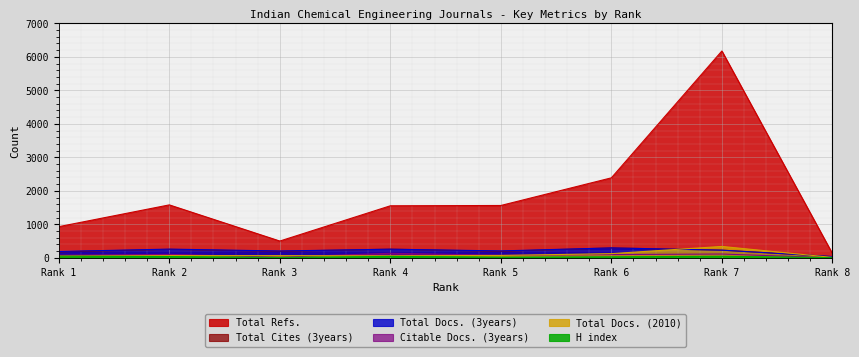

Which series has the largest total across all categories?

Total Refs.